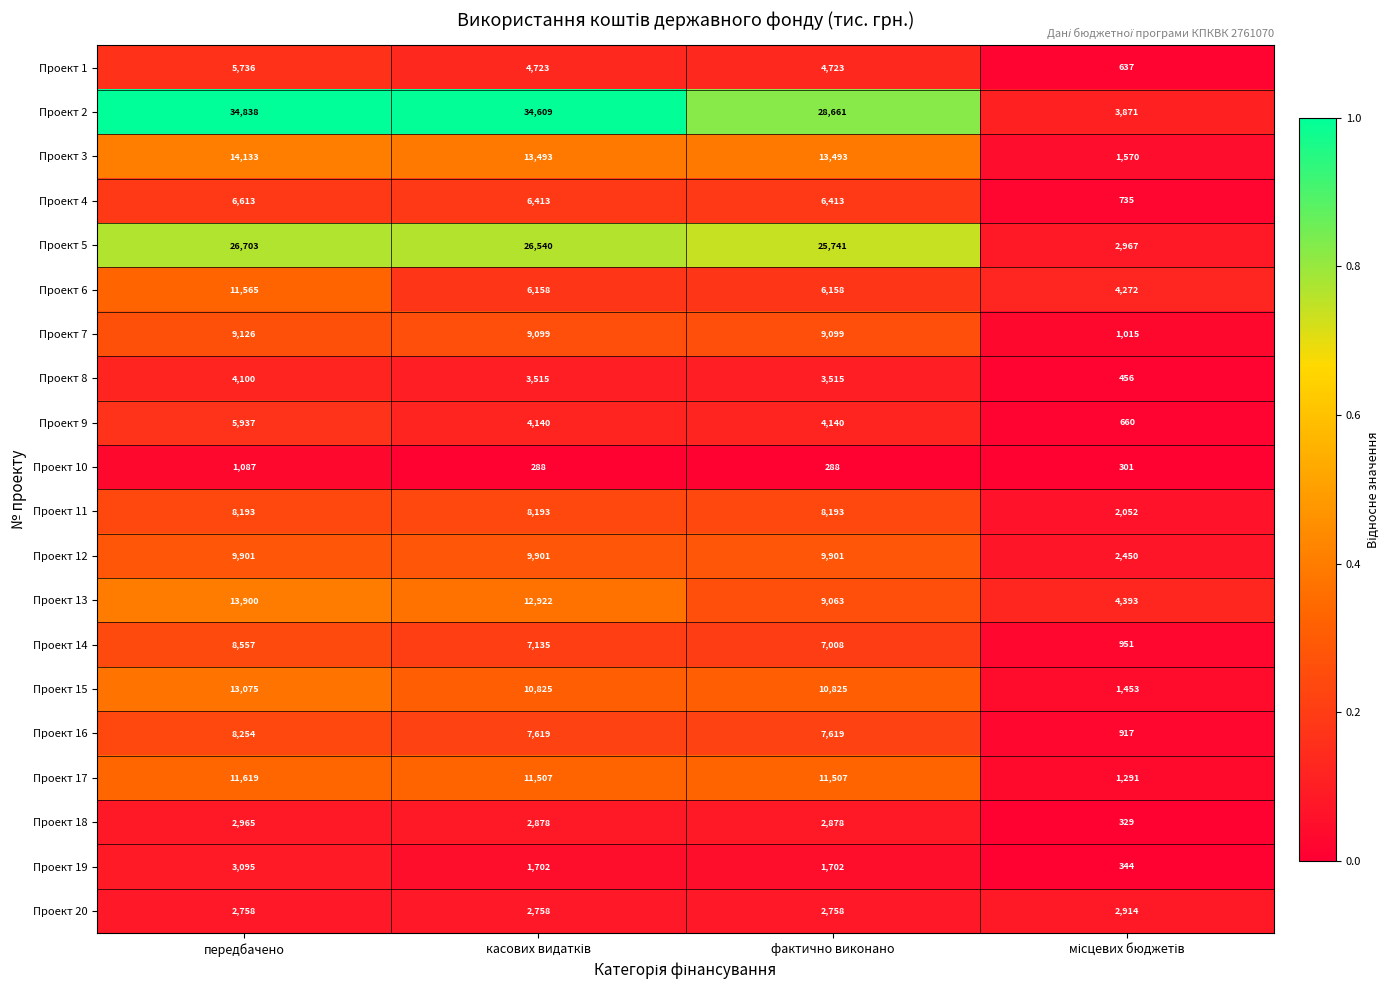

Which series has the largest total across all categories?

Проект 2